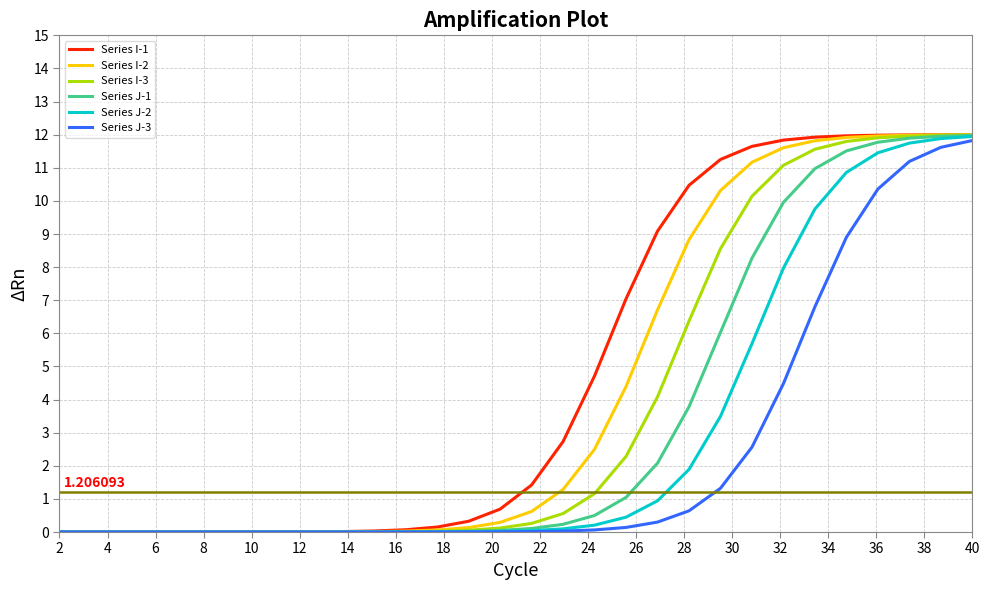

Rank the series by their average value, from highest to lowest.

Series I-1, Series I-2, Series I-3, Series J-1, Series J-2, Series J-3